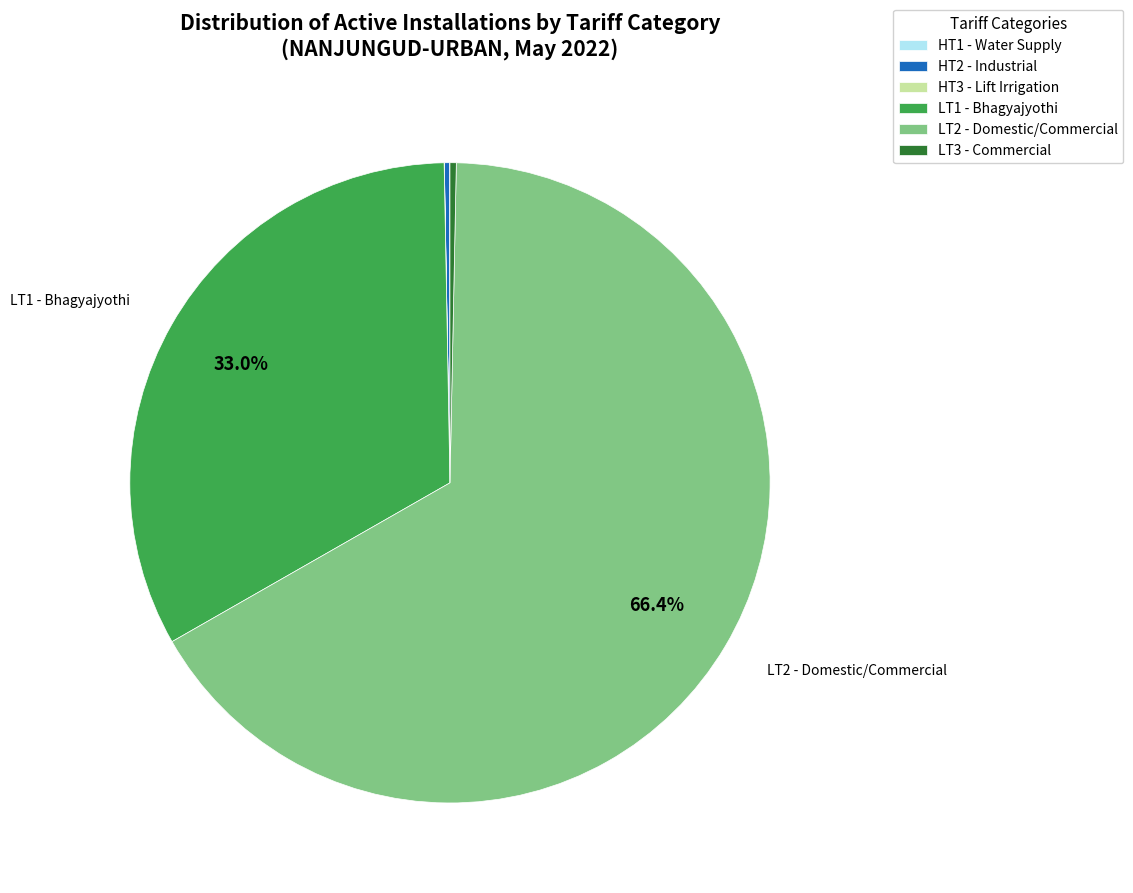

Does any single category account for the majority?

Yes